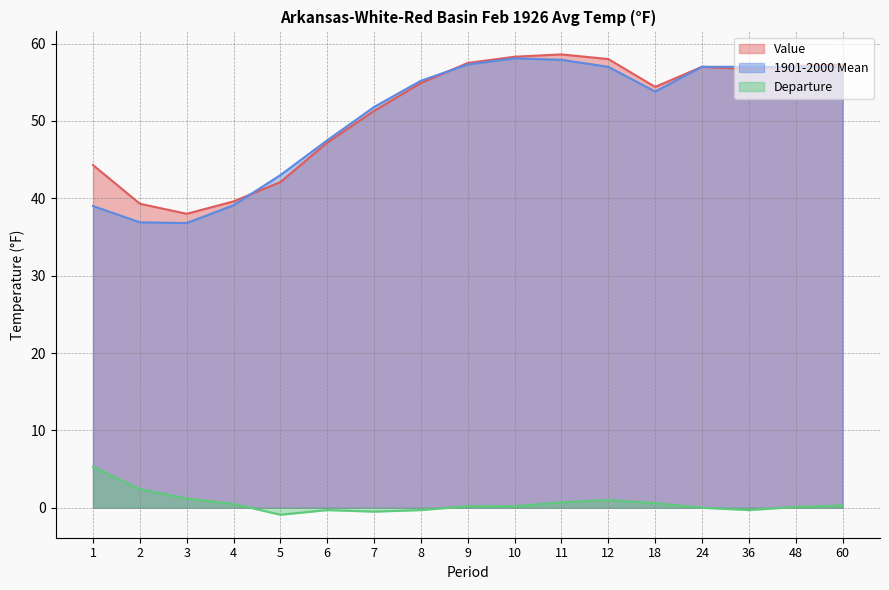

Between 8 and 12, which series saw the biggest shift?

Value